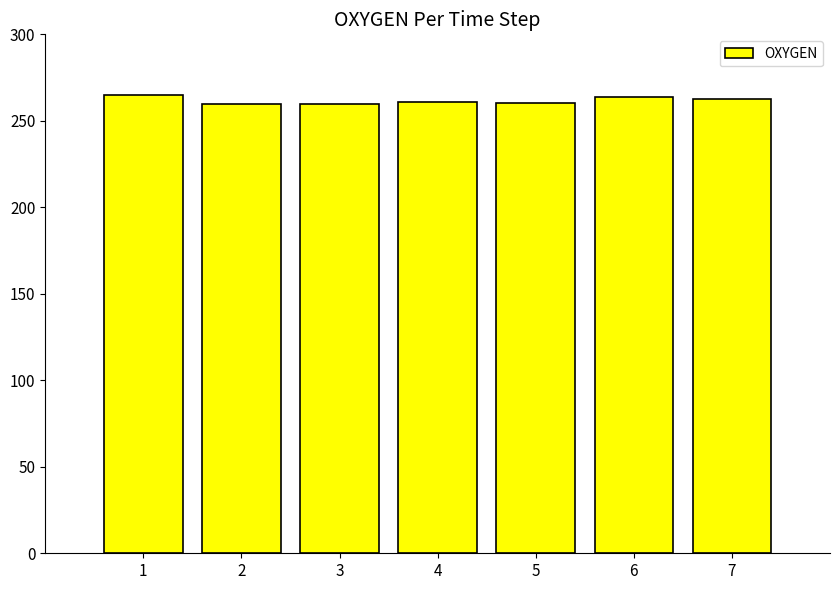

What is the value of the 7th bar from the left?

262.5